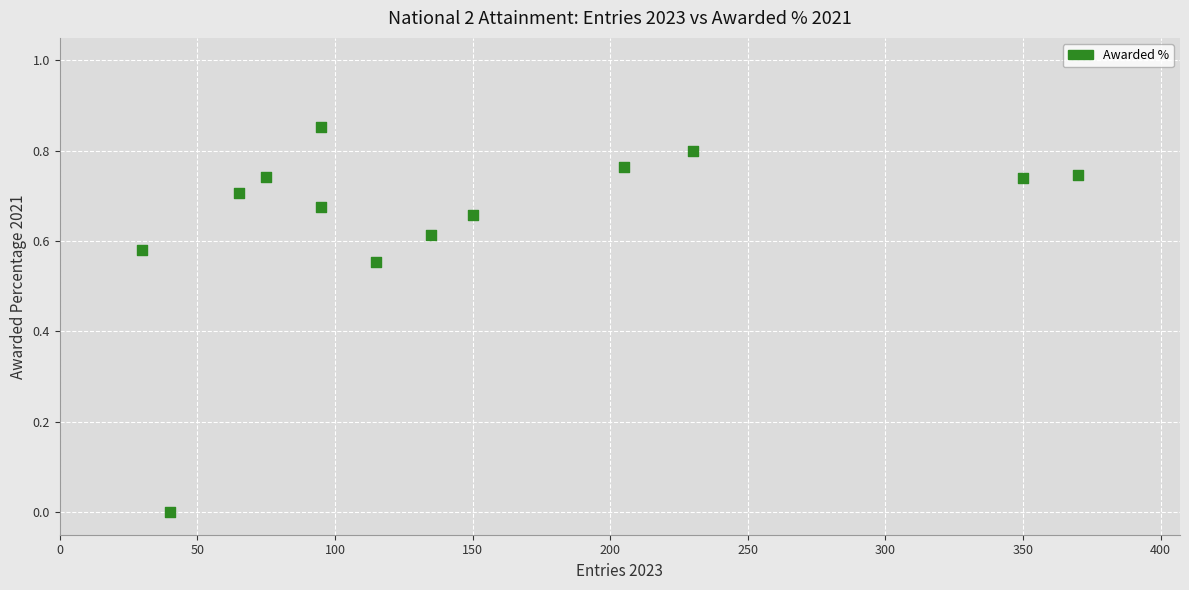

What is the range of X values (max minus min)?

340.0